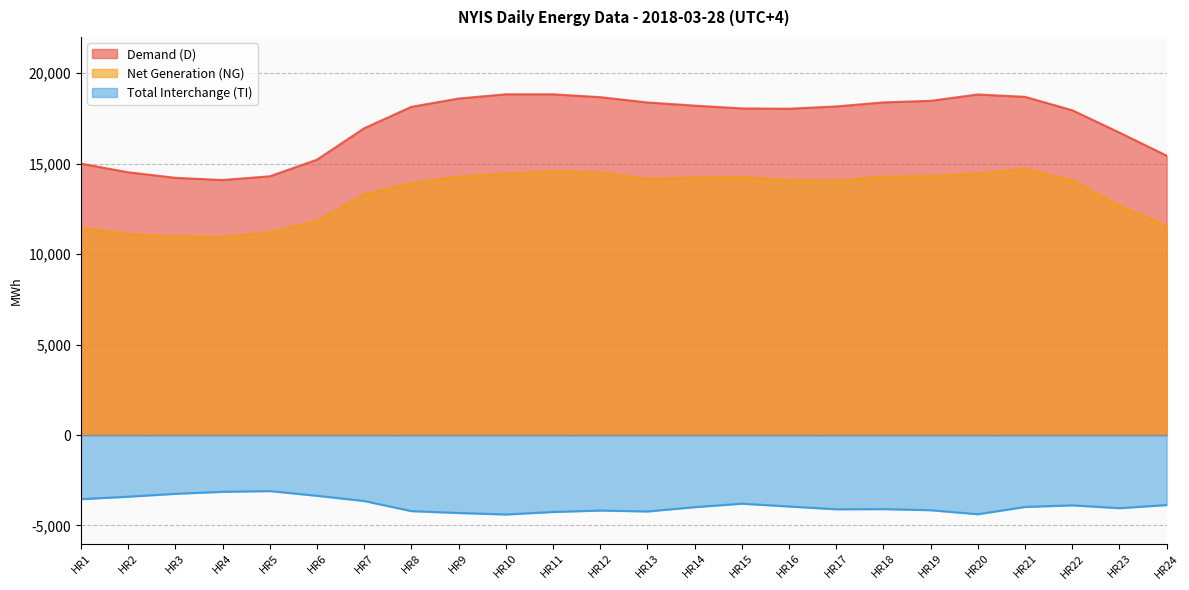

Rank the series by their maximum value, from lowest to highest.

Total Interchange (TI), Net Generation (NG), Demand (D)